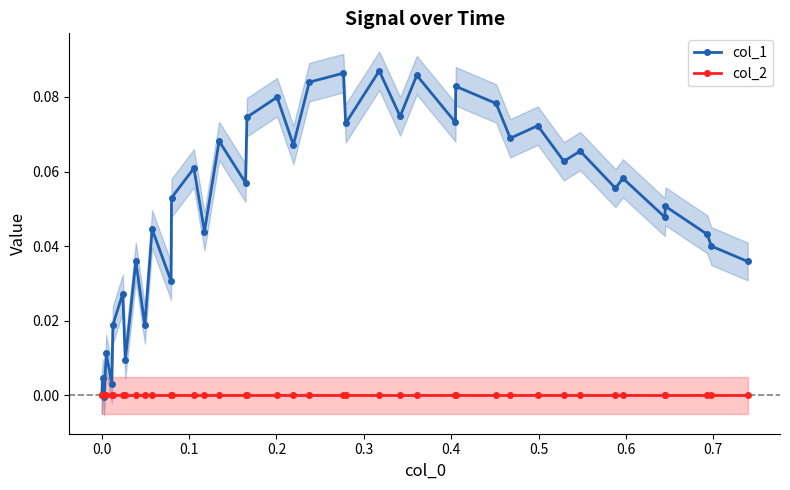

How many interior local valleys does the col_1 series have?

15